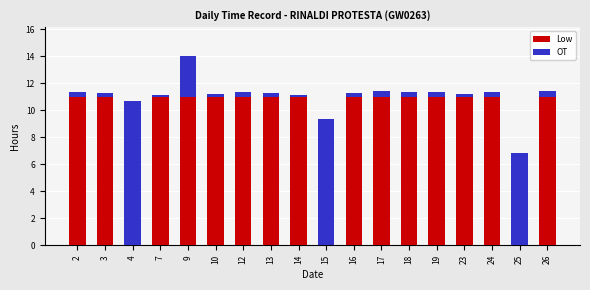

Which has a higher value, 19 or 4?

19